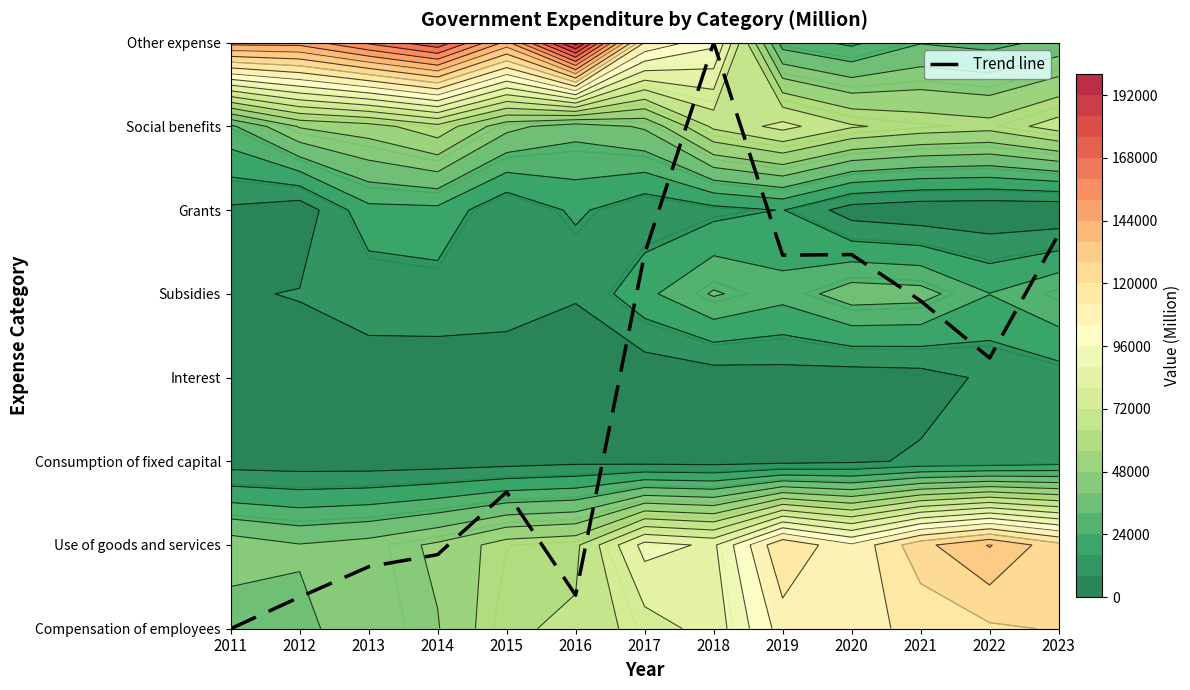

What is the difference between the values at 2019 and 2015?

2.8